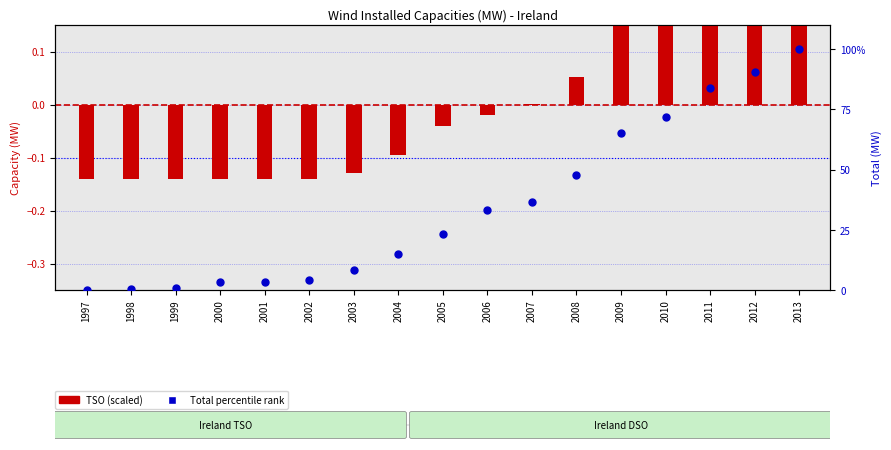

What is the total value across all series at 2011?

84.0